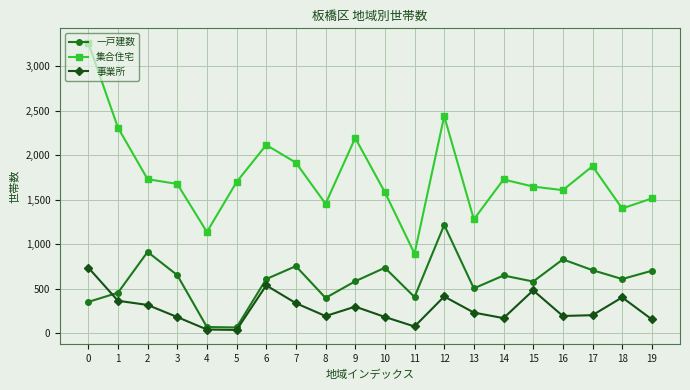

Count the number of categories in the chart.

20